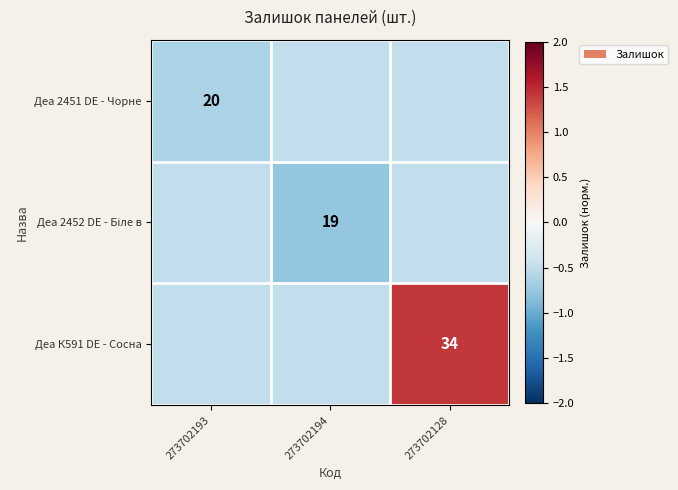

True or false: Деа 2451 DE - Чорне has a value of 26.1 at 273702193.

False